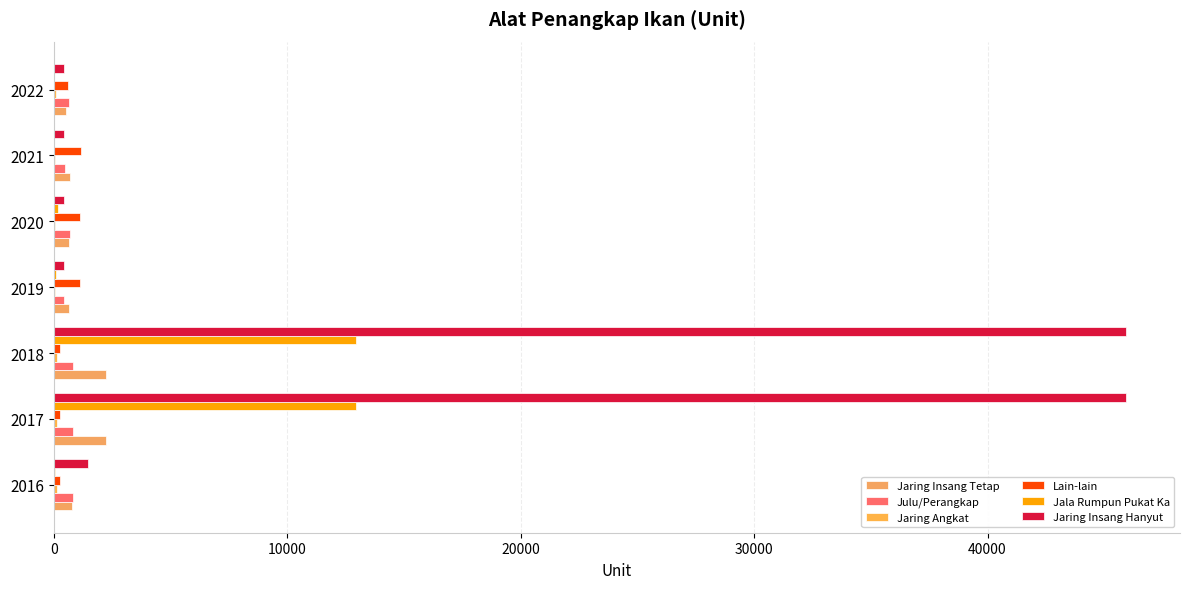

What is the maximum value for Jaring Insang Tetap?

2257